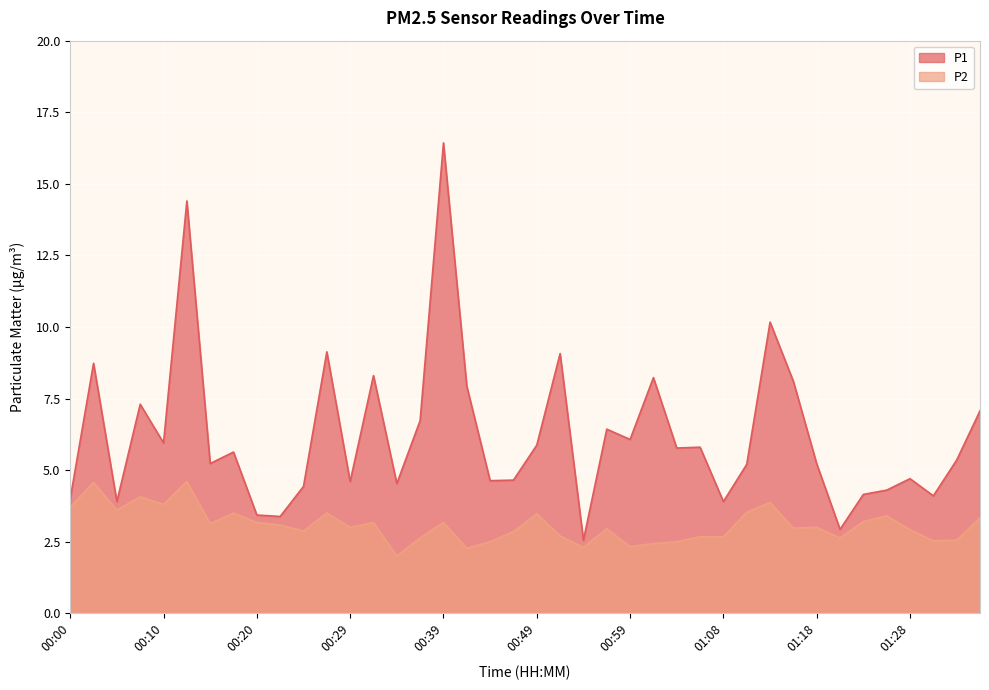

What is the total value across all series at 00:44?

7.1